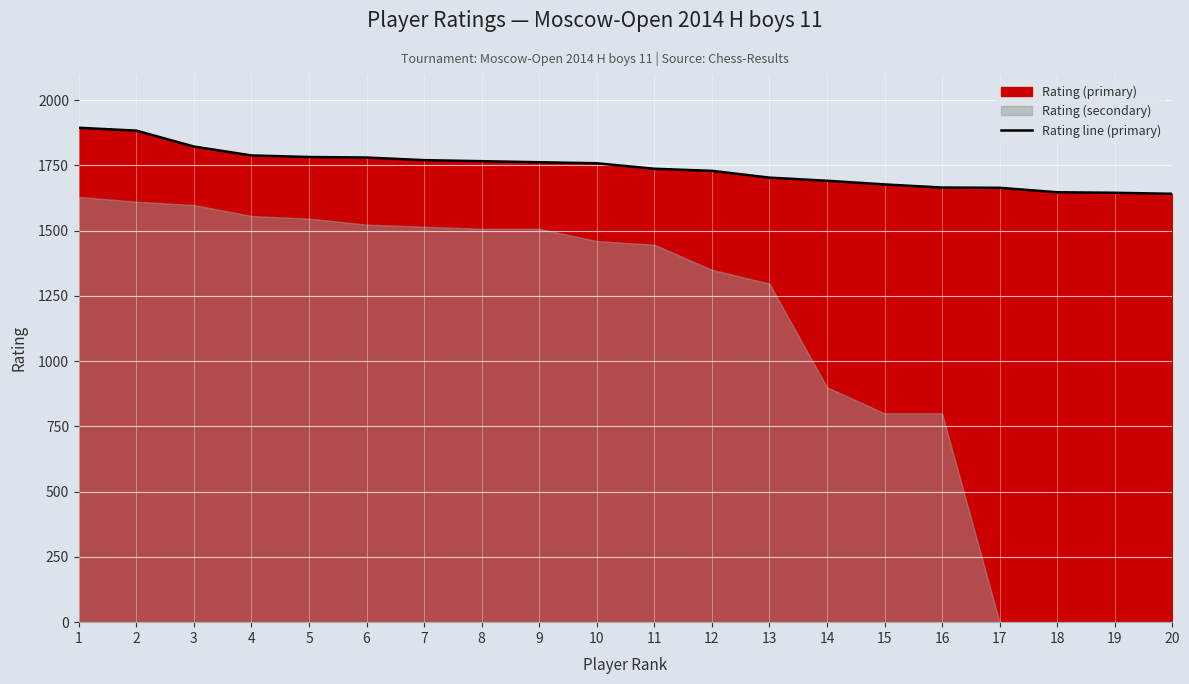

List the labels in order of value, smallest first.

20, 19, 18, 17, 16, 15, 14, 13, 12, 11, 10, 9, 8, 7, 6, 5, 4, 3, 2, 1